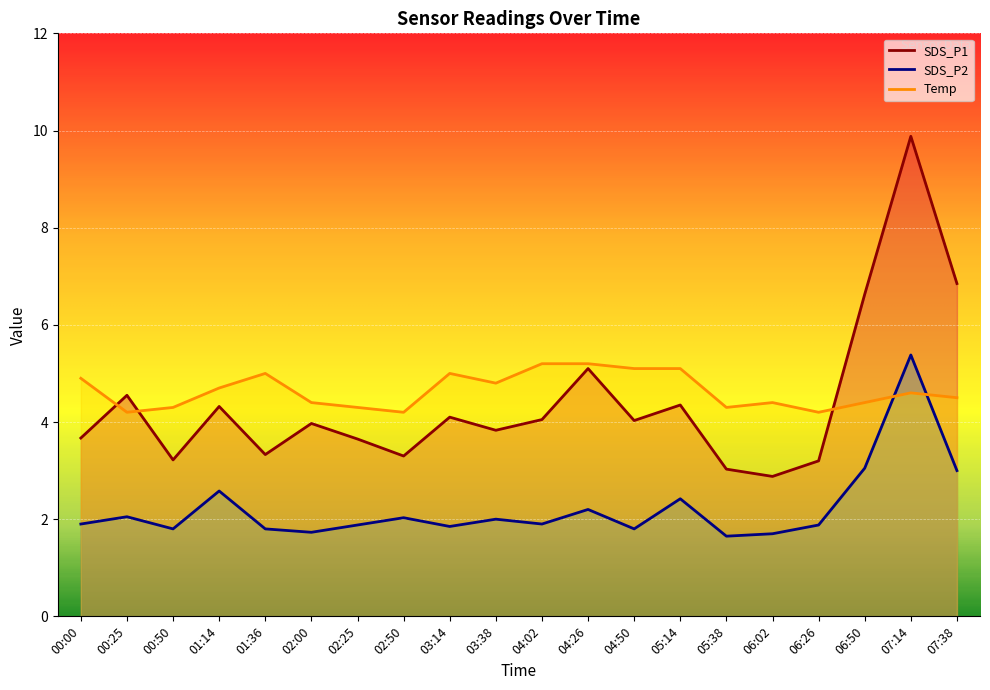

In SDS_P1, how many points are higher than both neighbors (excluding endpoints)?

7